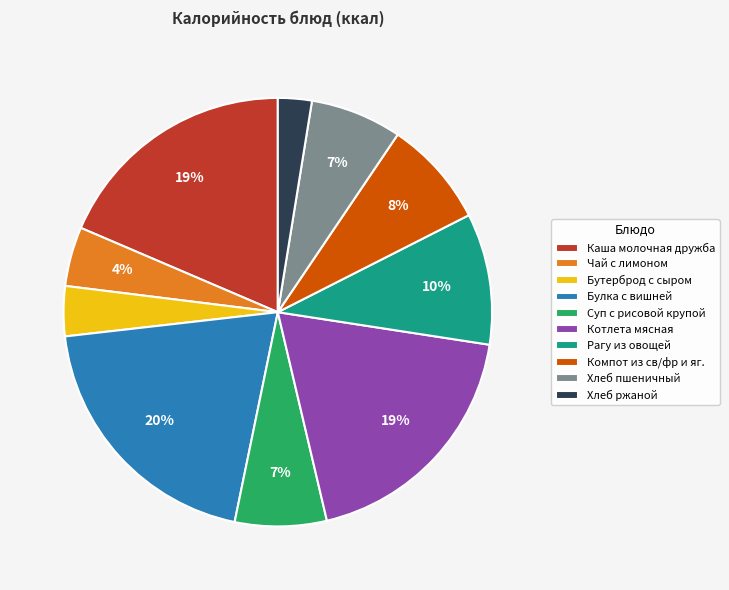

How many segments does this pie chart have?

10